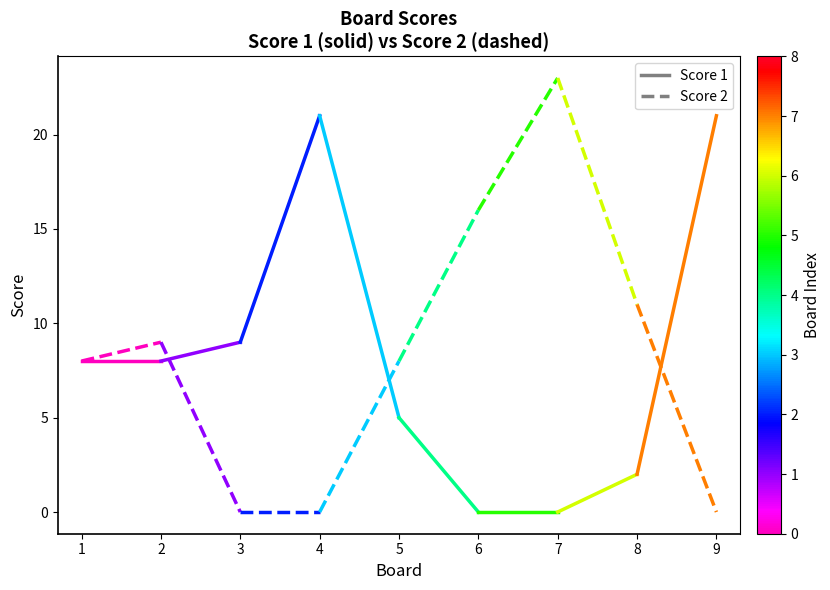

Which category has the highest value in the Score 2 series?

2